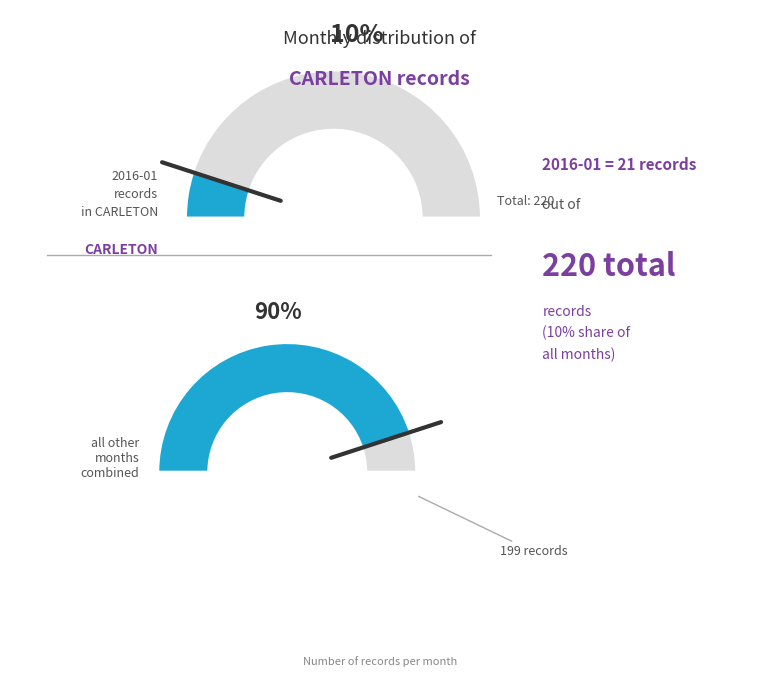

The 2018-04 slice represents 15% of the pie. True or false?

False